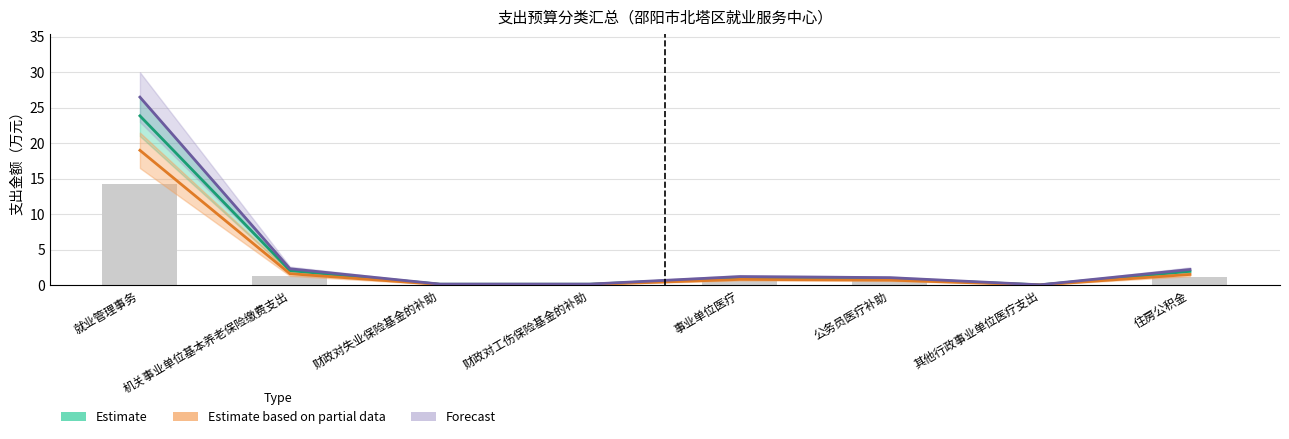

What is the value of the Forecast bar at the 3rd from the left?

0.1